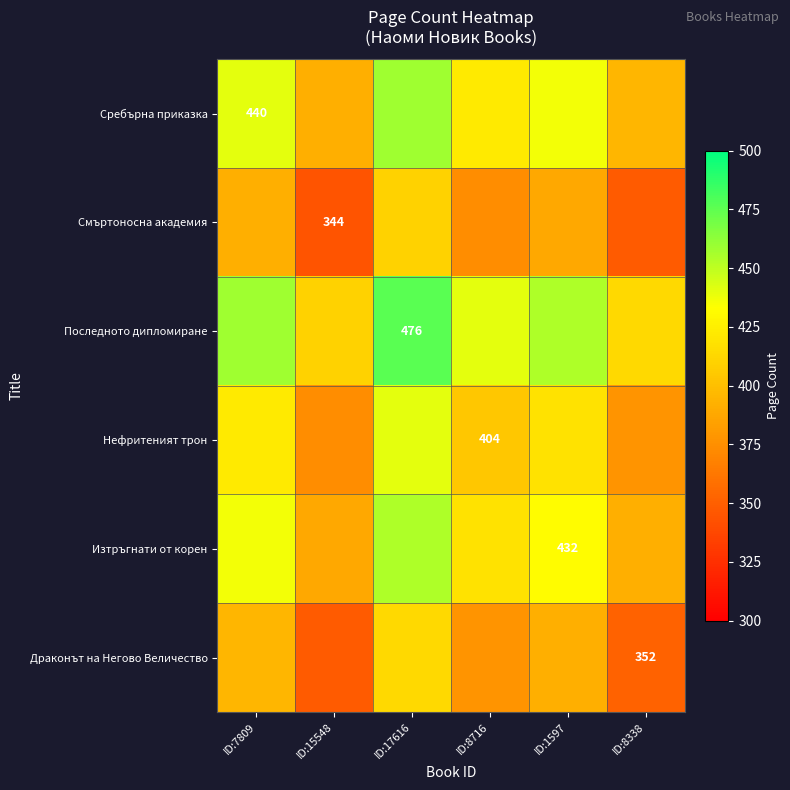

The Смъртоносна академия series shows 450 at ID:15548. True or false?

False